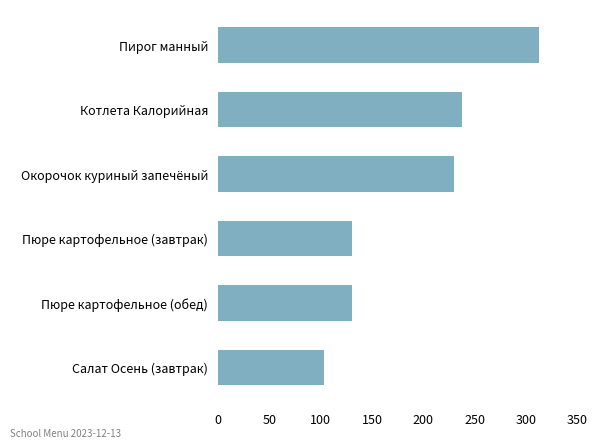

What is the difference between the maximum and minimum values?

209.4